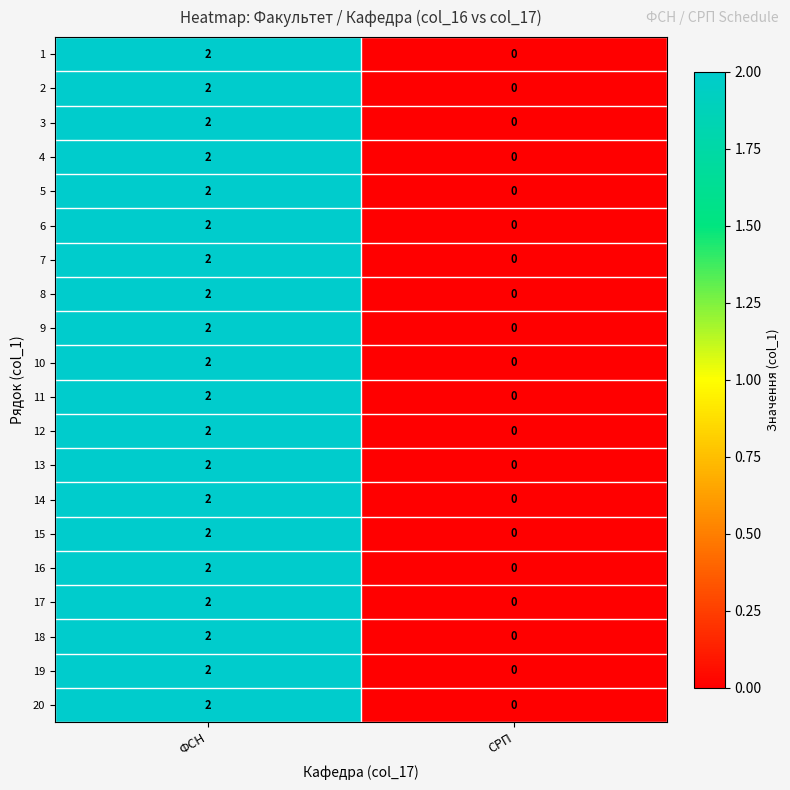

Rank the categories by 20 value from highest to lowest.

ФСН, СРП